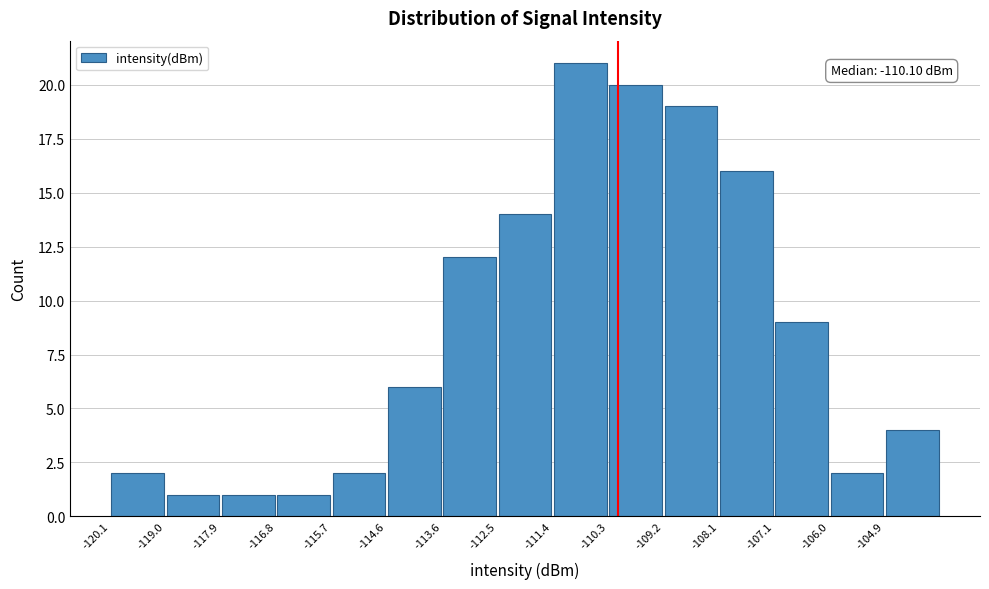

Over which range of the x-axis is the bar tallest?

-111.4 to -110.4